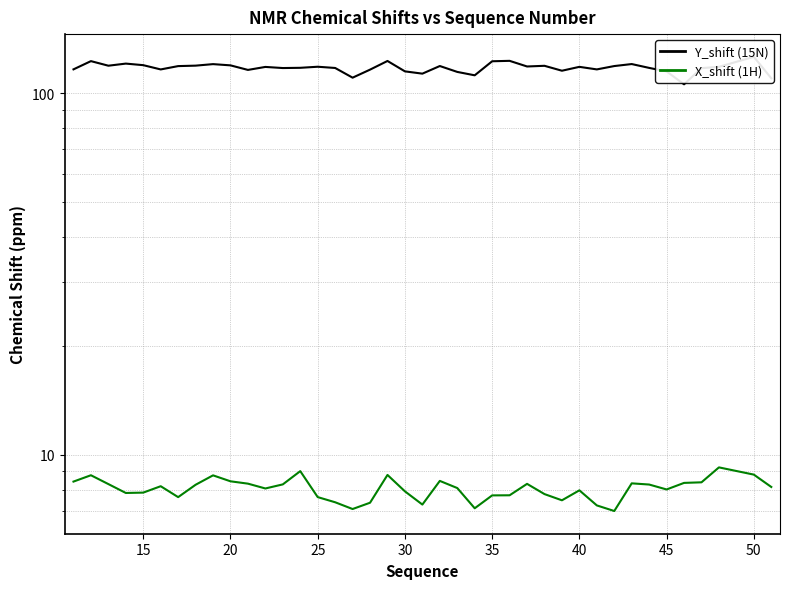

True or false: X_shift (1H) and Y_shift (15N) intersect in this chart.

False